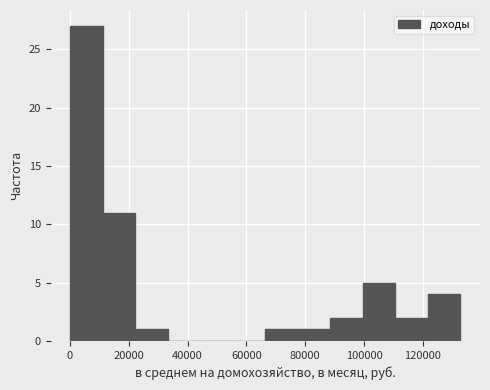

What is the height of the bar covering 110000 to 122000 on the x-axis? Neither the bar edges nor the heights are printed on the chart, so give them approximately, as read against the axes.

2